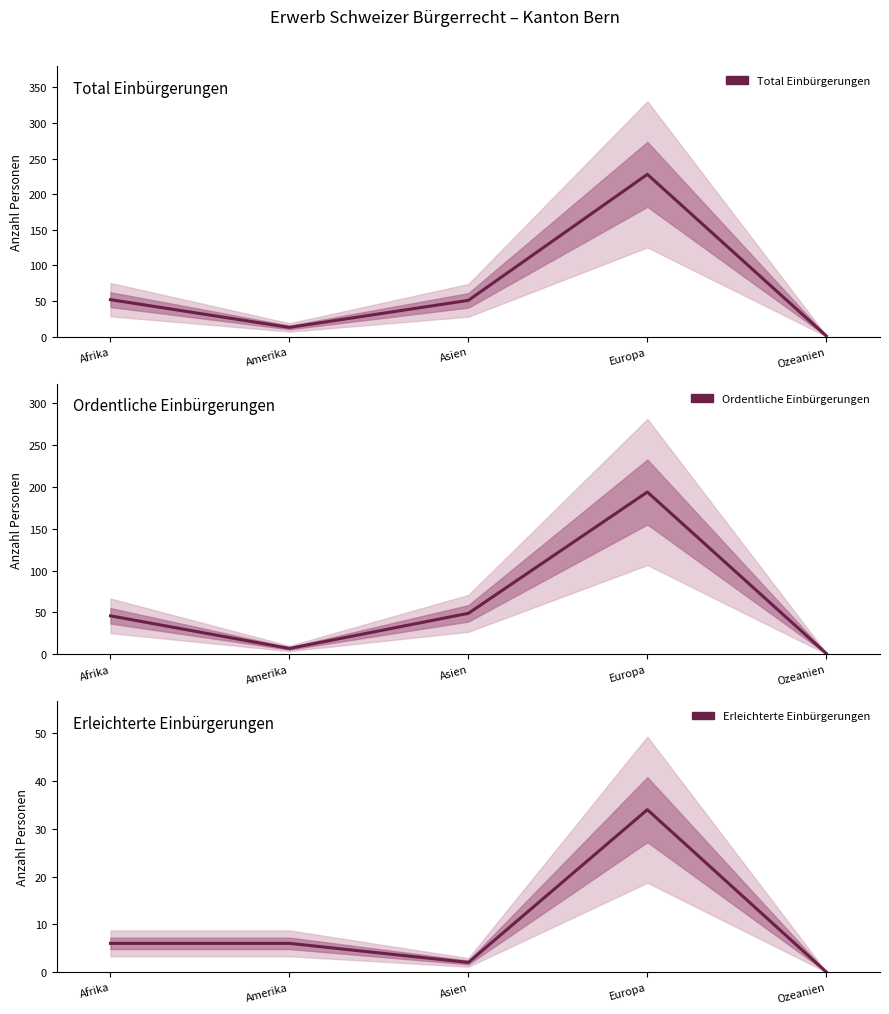

Reading right to left, what are all the values shown in this chart?

Total Einbürgerungen: Ozeanien=1	Europa=228	Asien=51	Amerika=13	Afrika=52
Ordentliche Einbürgerungen: Ozeanien=1	Europa=194	Asien=49	Amerika=7	Afrika=46
Erleichterte Einbürgerungen: Ozeanien=0	Europa=34	Asien=2	Amerika=6	Afrika=6